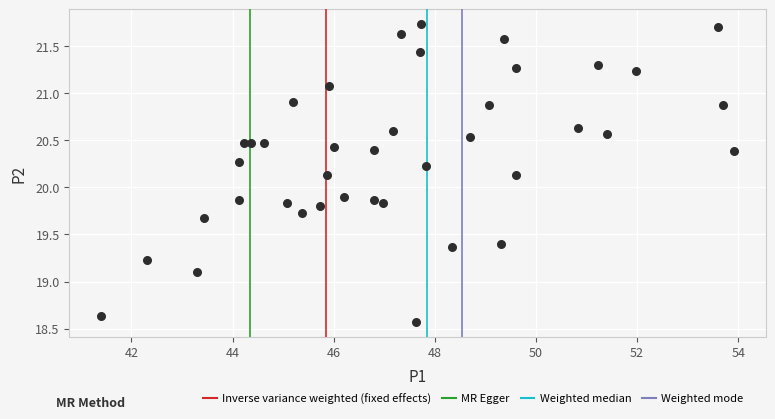

What is the range of X values (max minus min)?

12.5